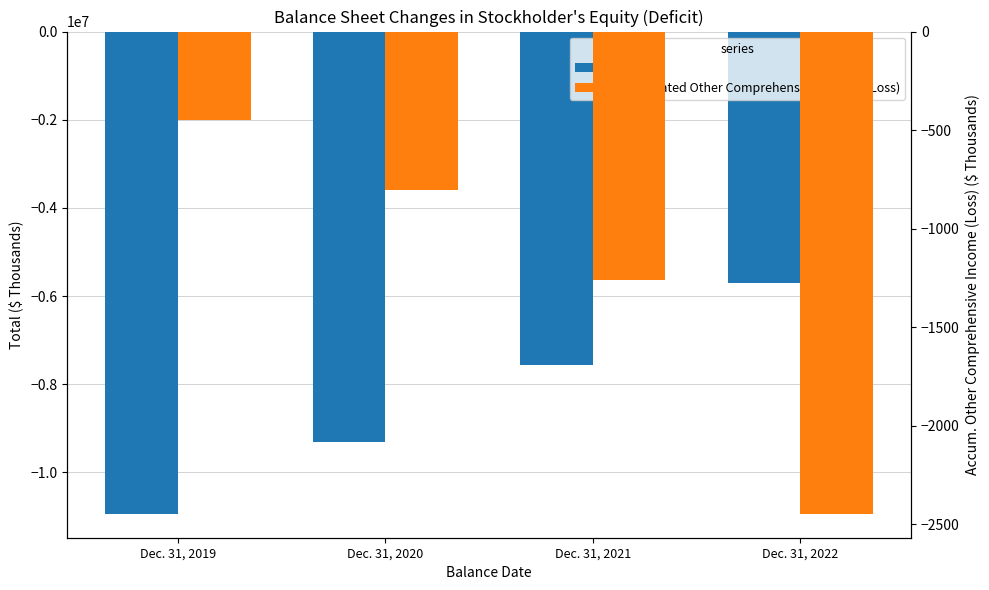

Reading right to left, transcribe all the data shown in this chart.

Total: Dec. 31, 2022=-5704529	Dec. 31, 2021=-7554823	Dec. 31, 2020=-9320005	Dec. 31, 2019=-10934622
Accumulated Other Comprehensive Income (Loss): Dec. 31, 2022=-2445	Dec. 31, 2021=-1262	Dec. 31, 2020=-805	Dec. 31, 2019=-449